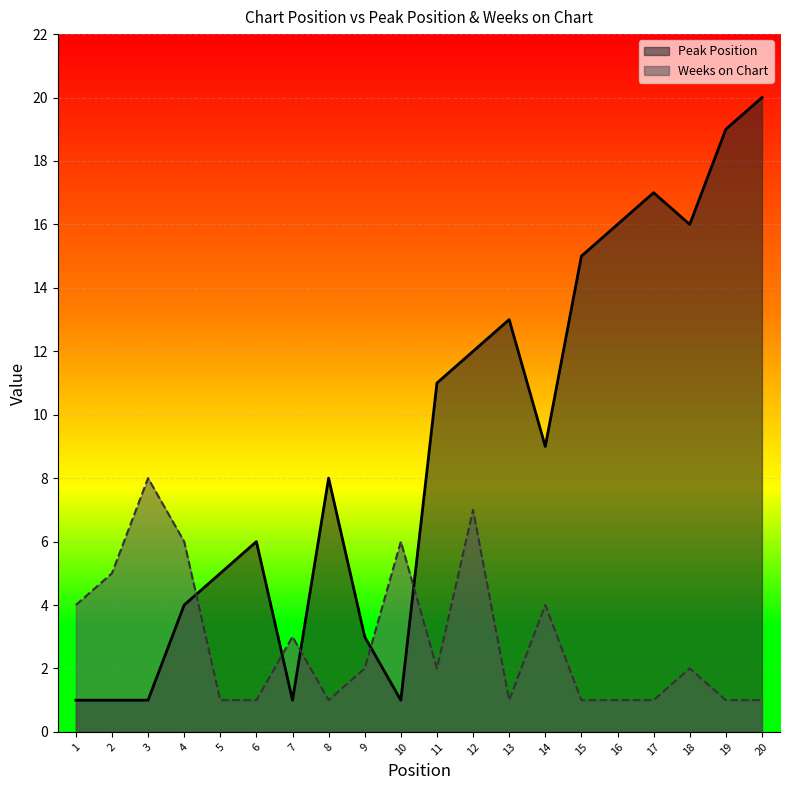

At which label does Peak Position first exceed 9?

11